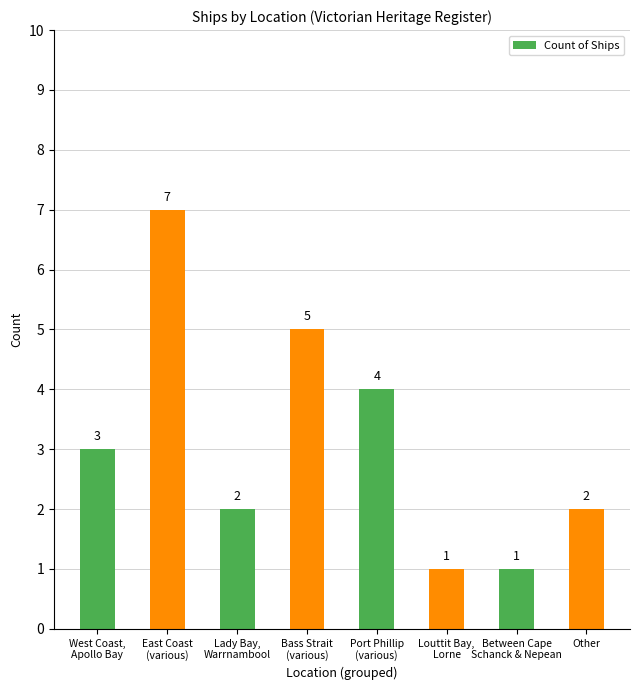

What is the label of the 5th bar from the left?

Port Phillip
(various)